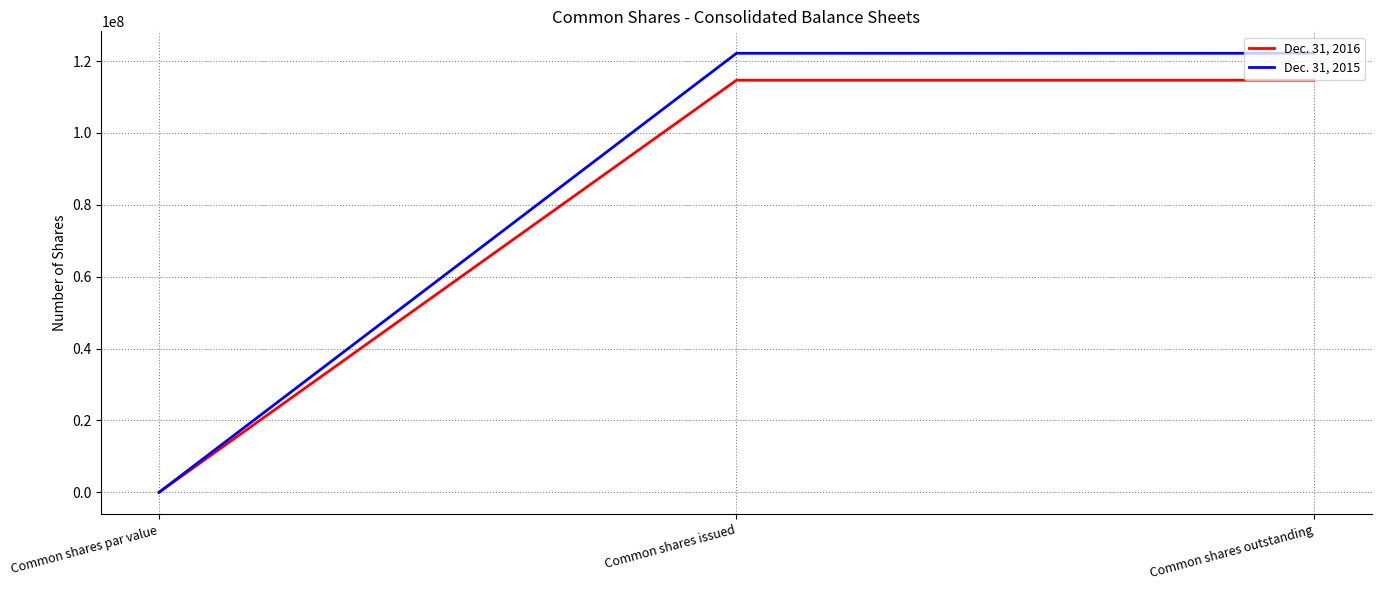

Reading right to left, transcribe all the data shown in this chart.

Dec. 31, 2016: Common shares outstanding=114649888	Common shares issued=114649888	Common shares par value=0
Dec. 31, 2015: Common shares outstanding=122153082	Common shares issued=122153082	Common shares par value=0